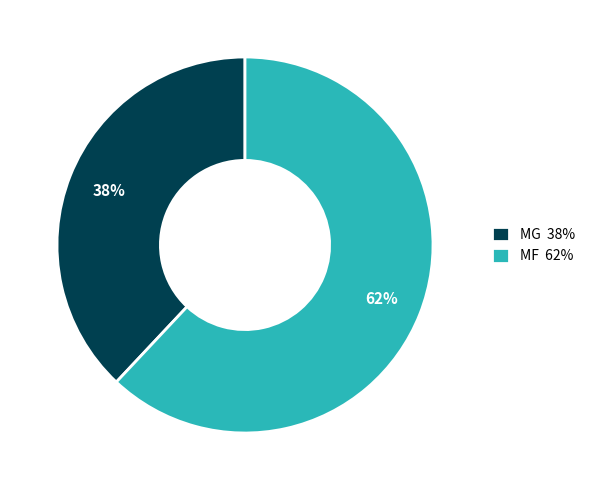

To the nearest percent, what portion does MG 38% represent?

38%